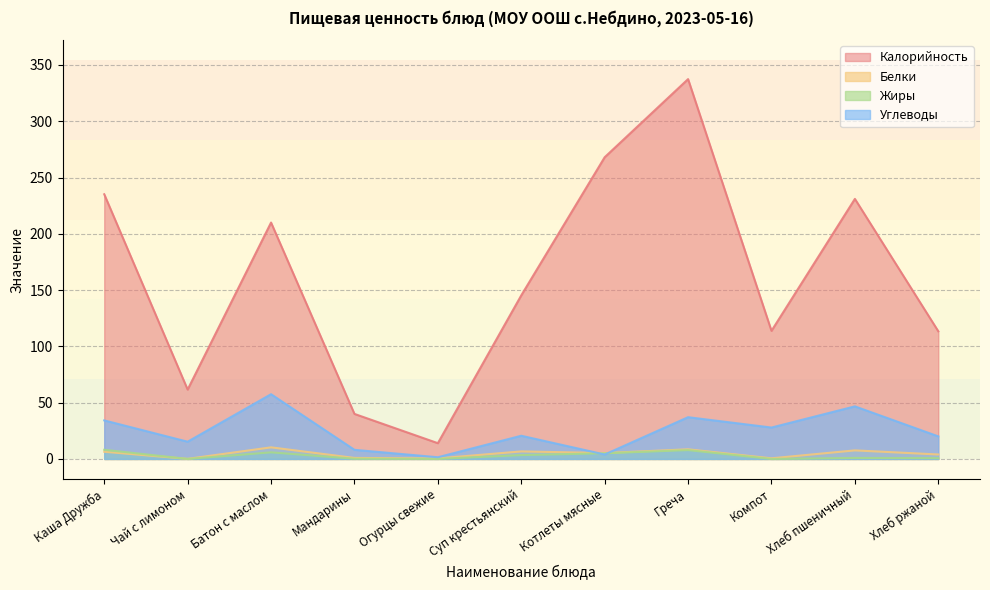

Between Греча and Компот, which series saw the biggest shift?

Калорийность